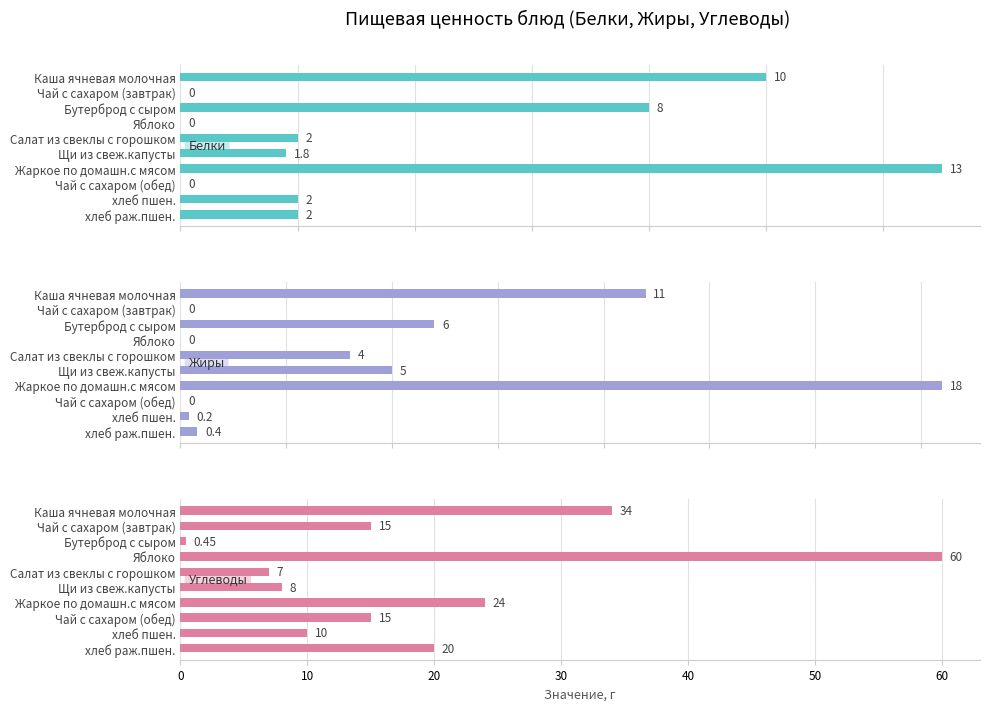

The value of Углеводы at Каша ячневая молочная is 54.5. True or false?

False